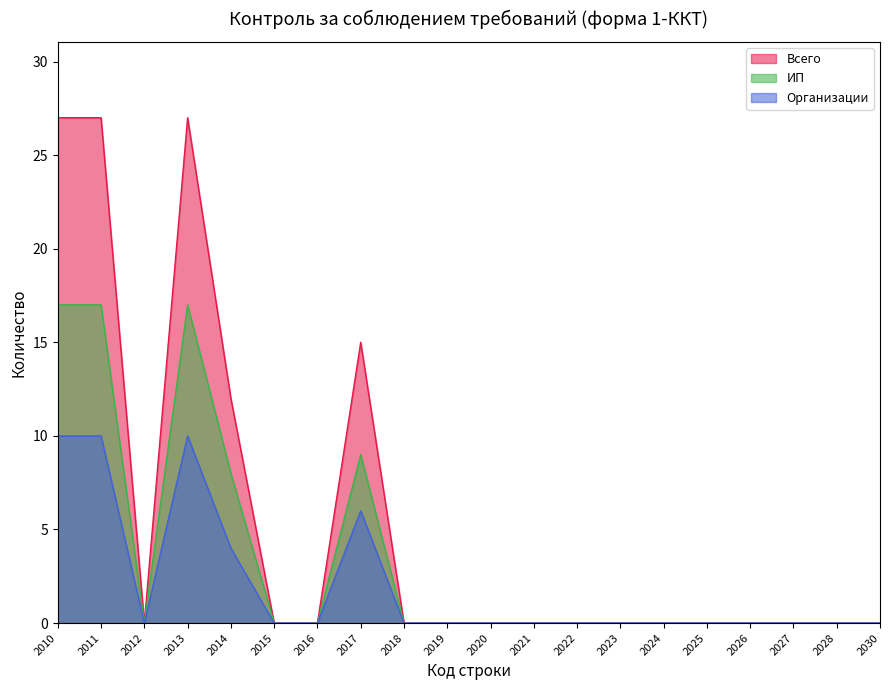

Which series changed the most between 2018 and 2025?

Всего